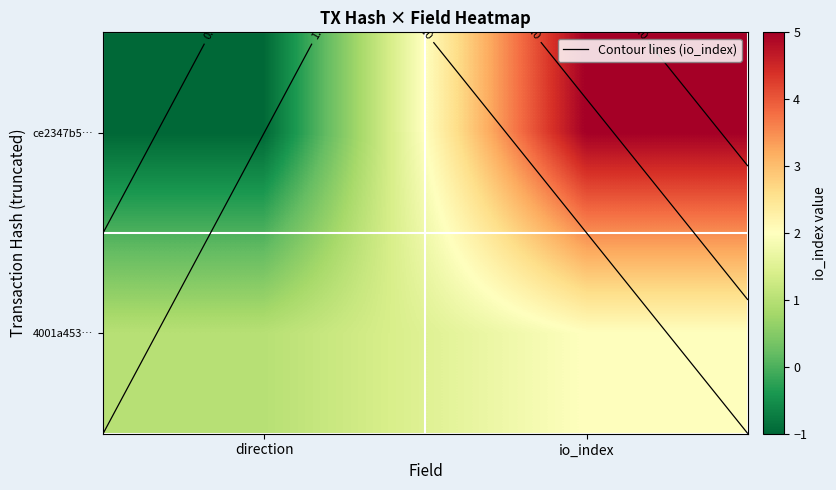

Which has a higher value, io_index or direction?

io_index